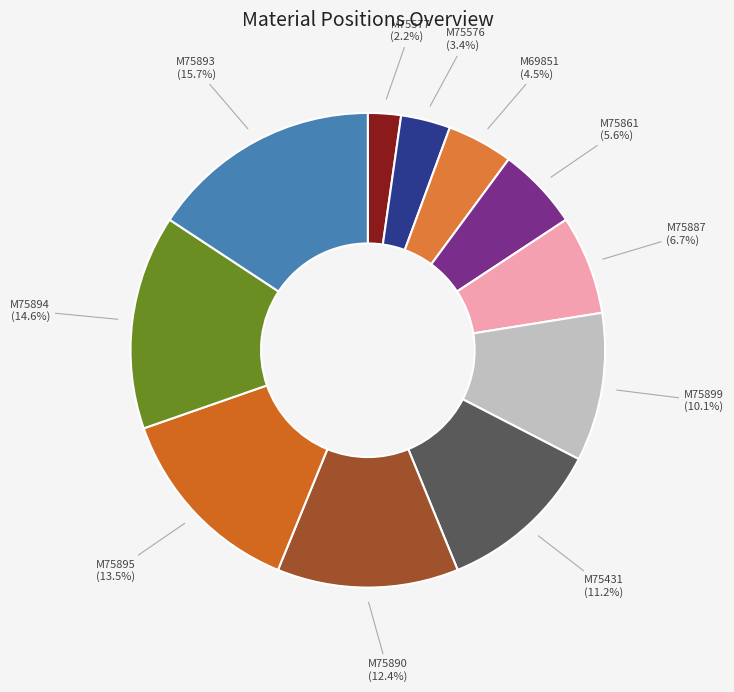

Is there a majority slice in this chart?

No